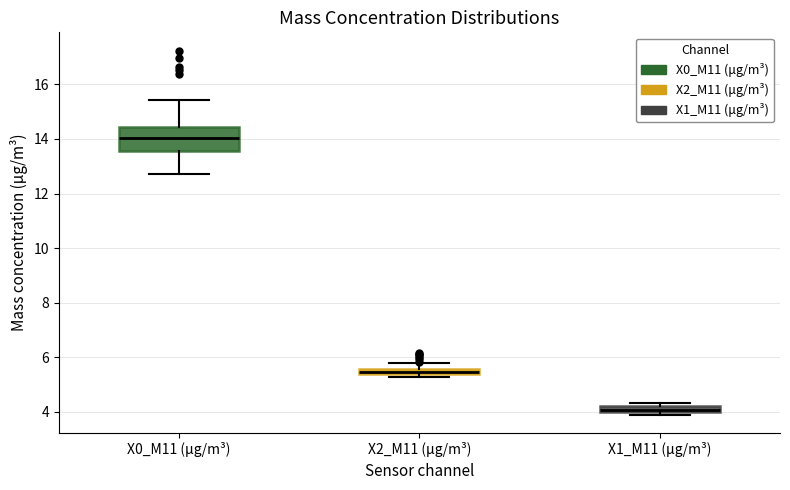

Which box is the tallest, from its lower edge to its upper edge?

X0_M11 (μg/m³)